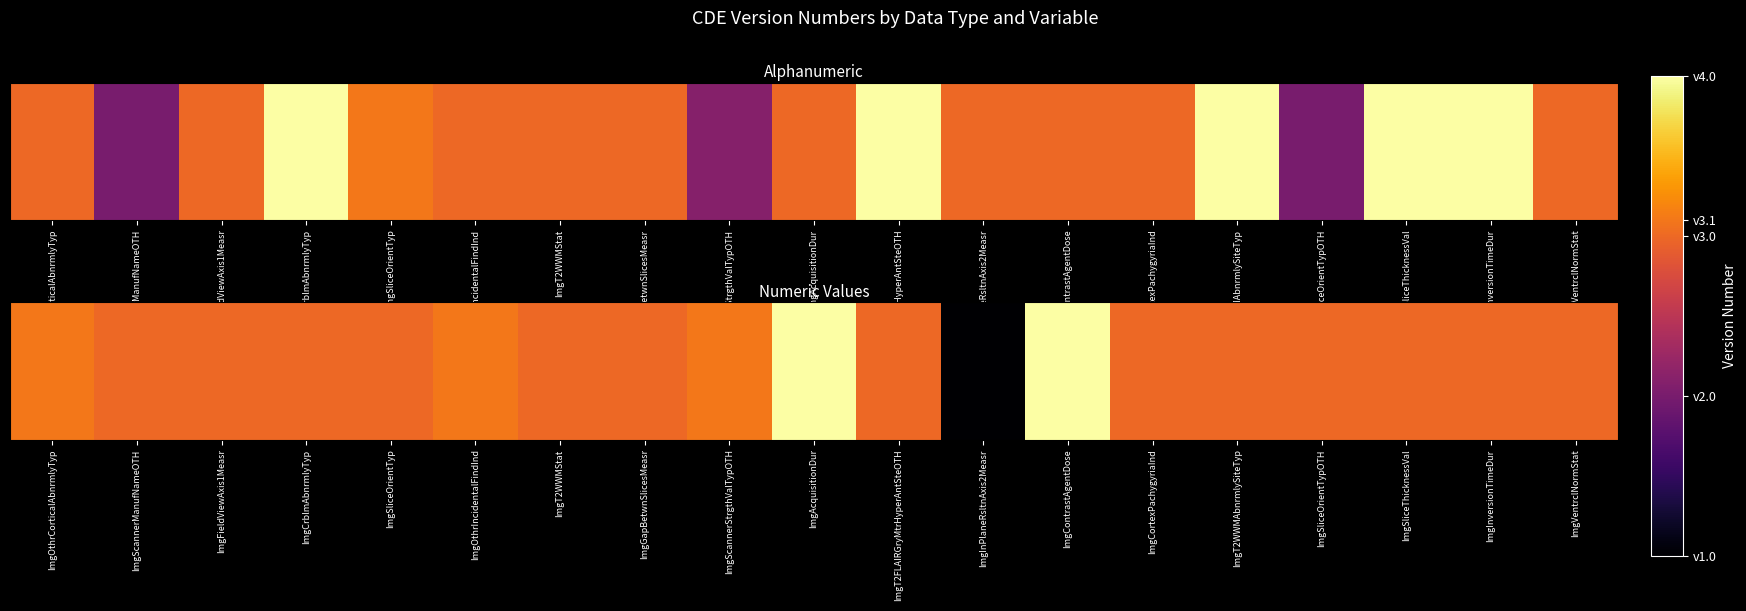

The value at ImgVentrclNormStat is 4.4. True or false?

False